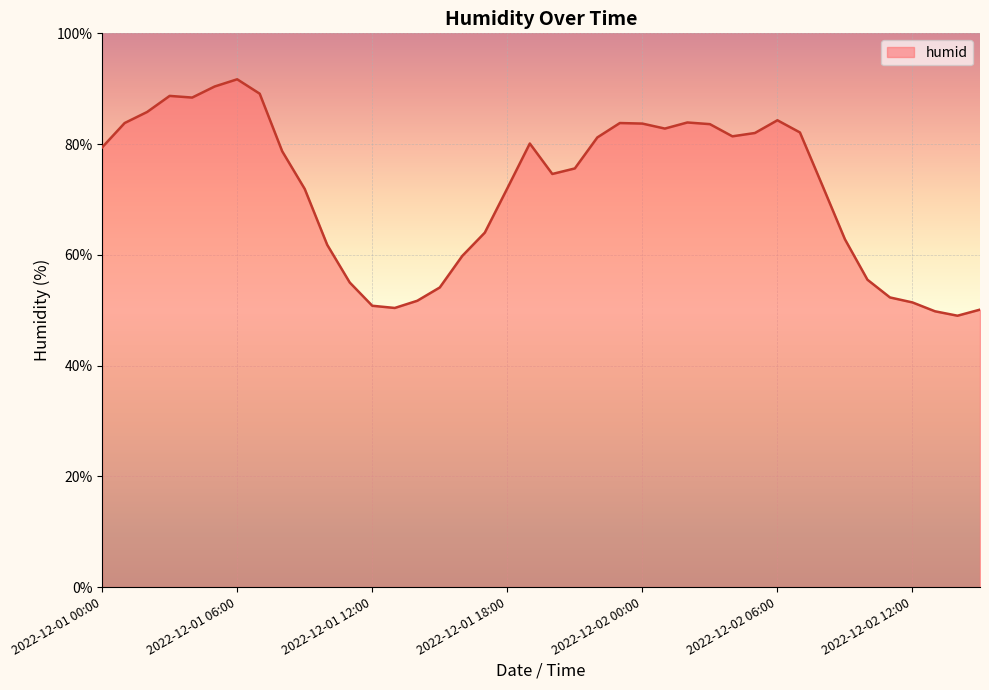

What is the greatest value displayed?

91.7